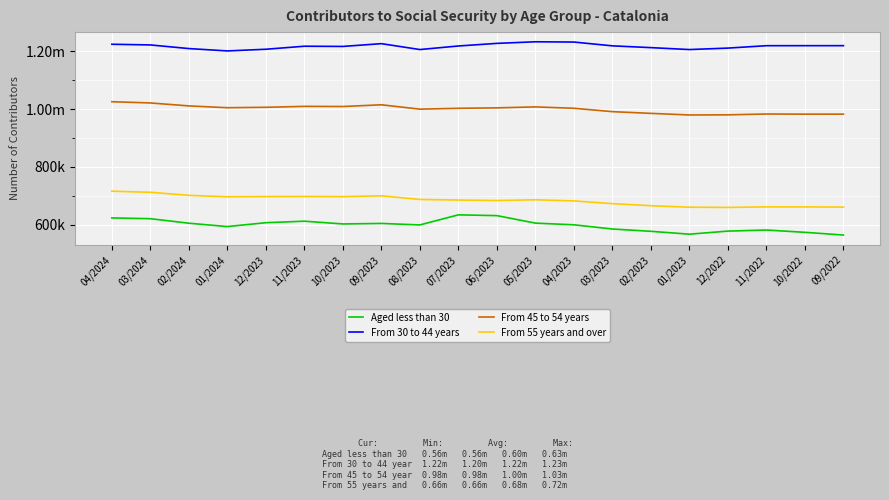

True or false: From 55 years and over and From 30 to 44 years cross at least once.

False